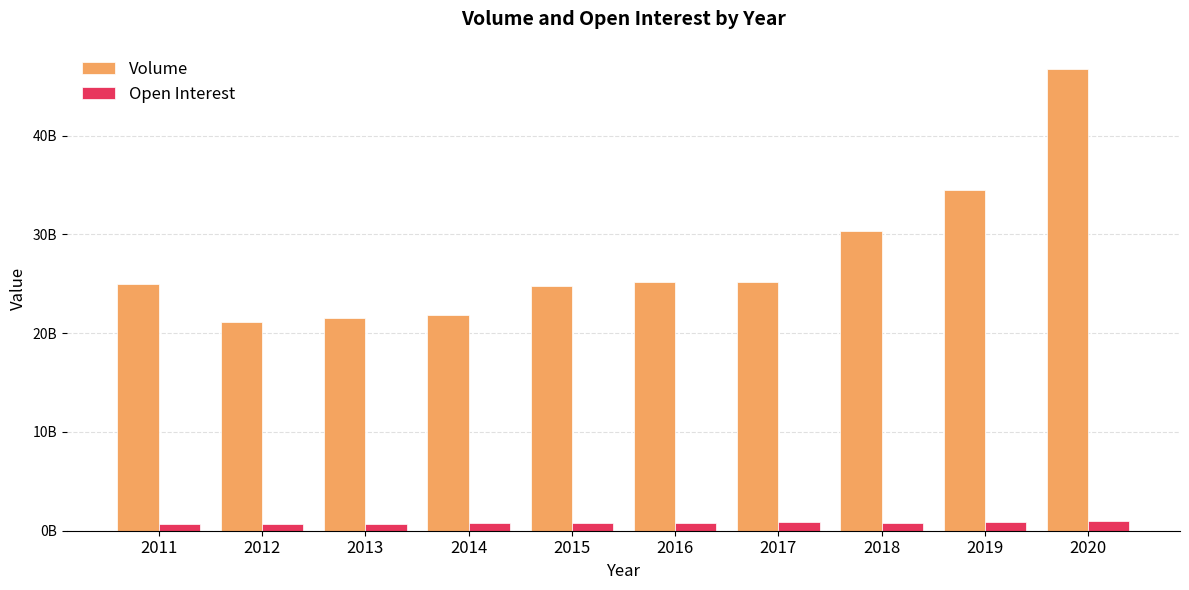

What are all the series names shown in the legend?

Volume, Open Interest